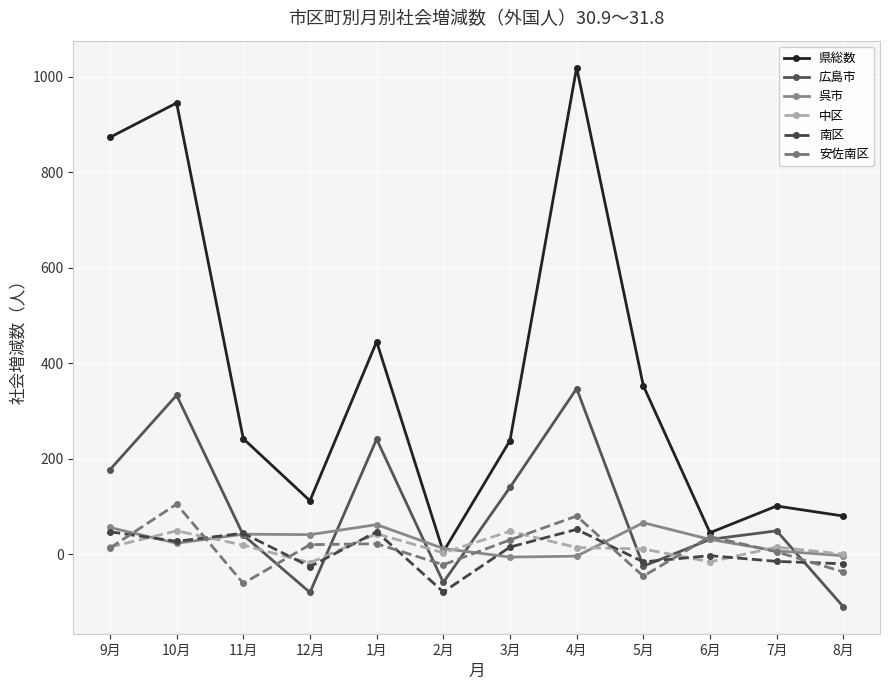

Count the number of categories in the chart.

12